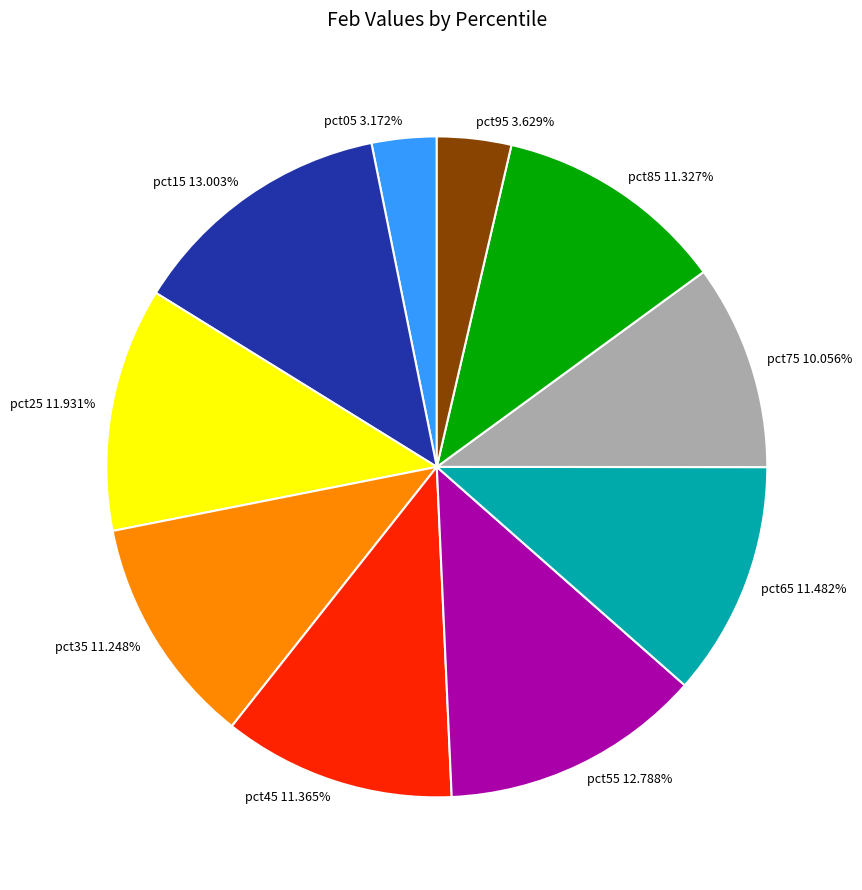

How many segments does this pie chart have?

10